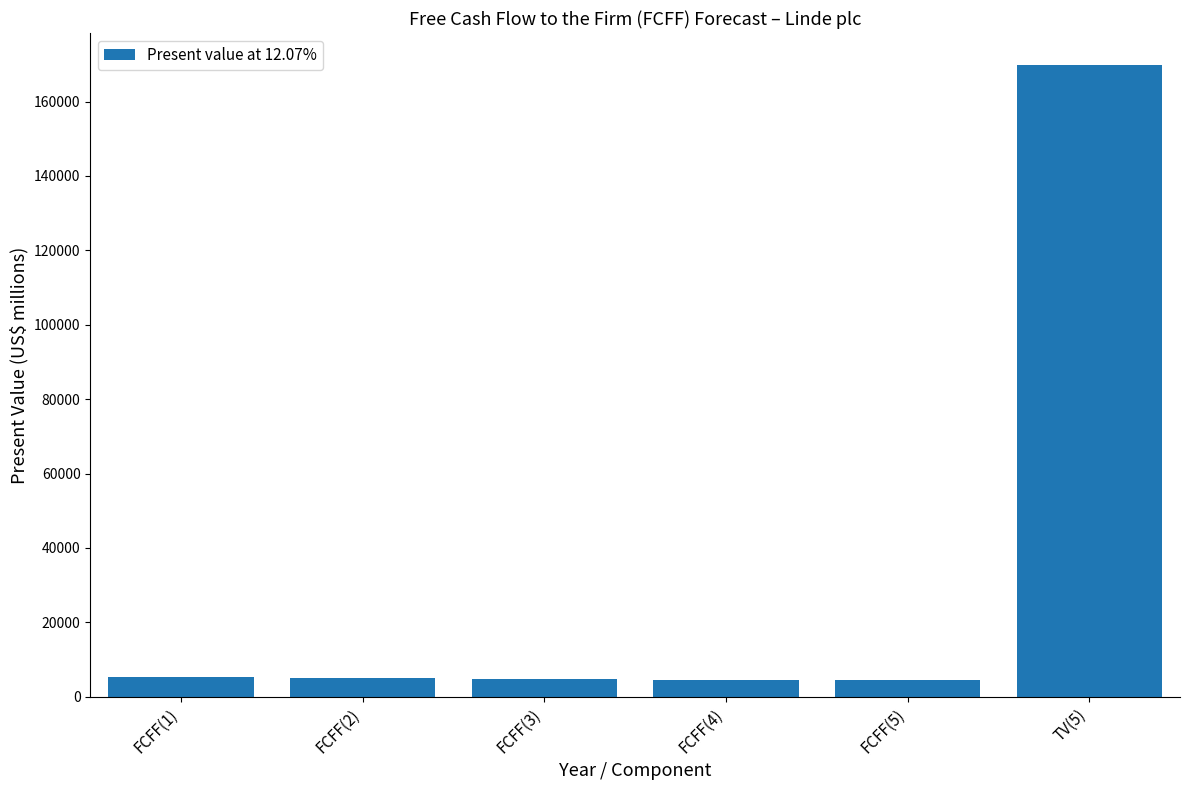

What is the difference between the values at FCFF(5) and FCFF(3)?

308